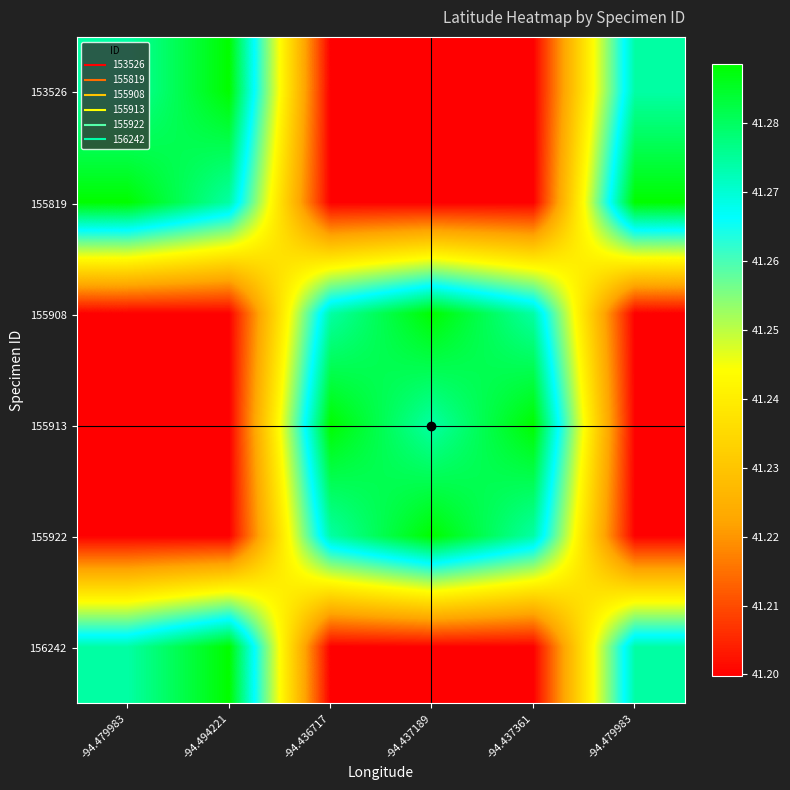

Between -94.494221 and -94.479983, which is larger?

-94.494221